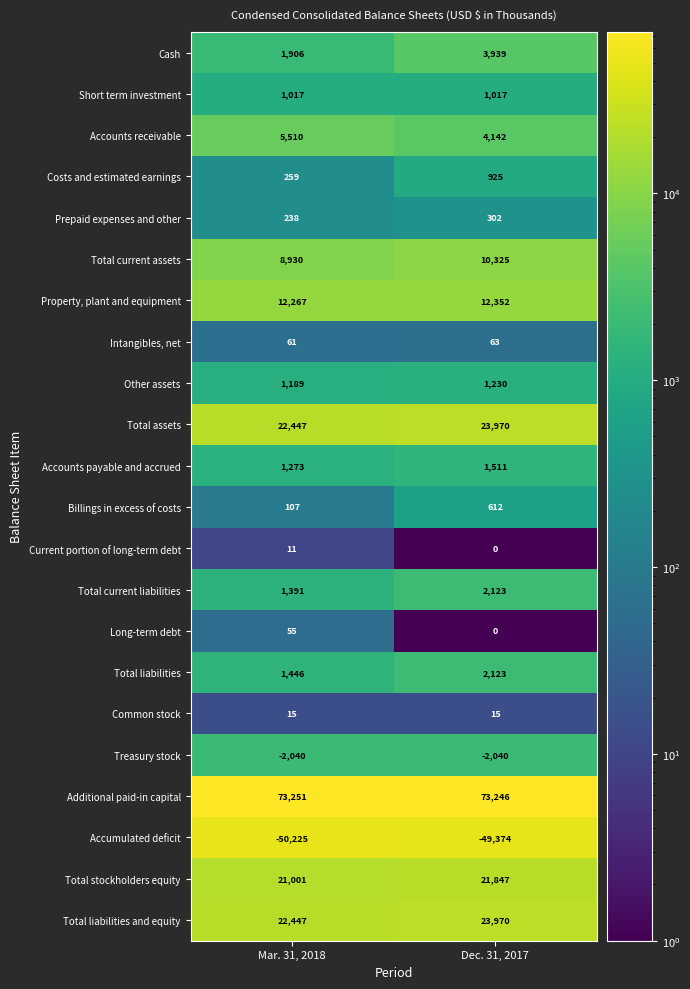

What value does the Total liabilities and equity series have at Dec. 31, 2017, to the nearest 10?

23970